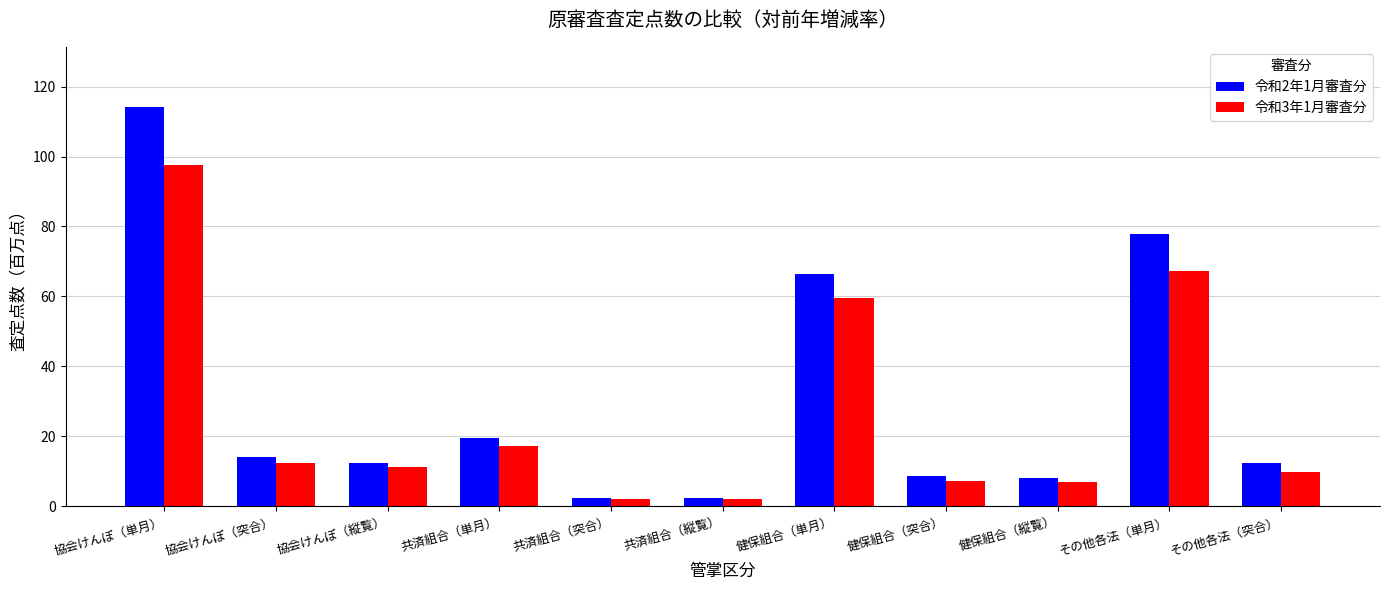

What is the difference between the 令和2年1月審査分 values at 健保組合（縦覧） and 共済組合（突合）?

5.9